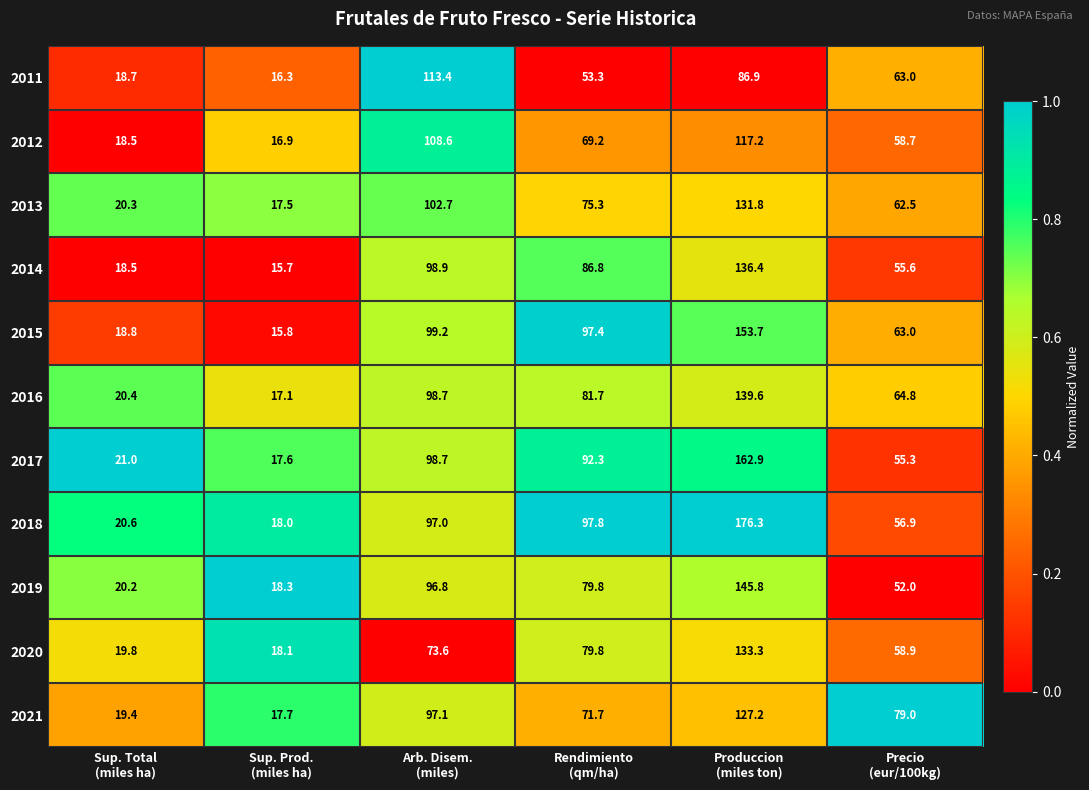

Which series has the largest total across all categories?

2018